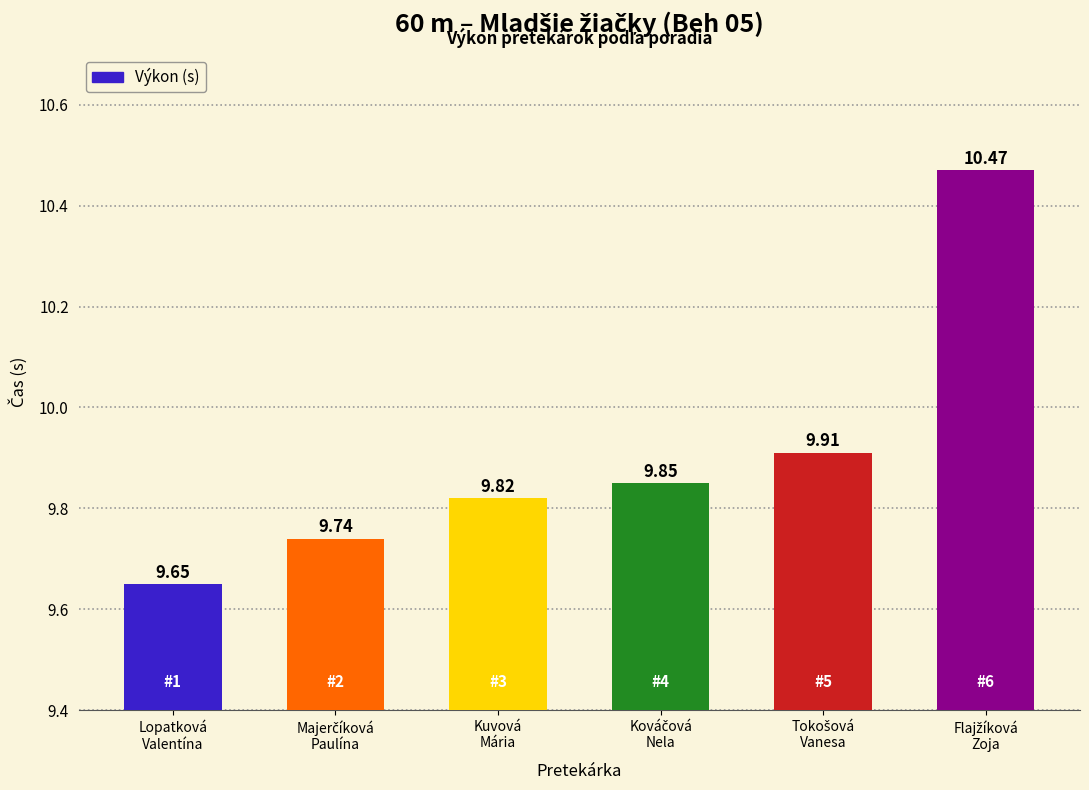

What is the sum of all values?

59.4